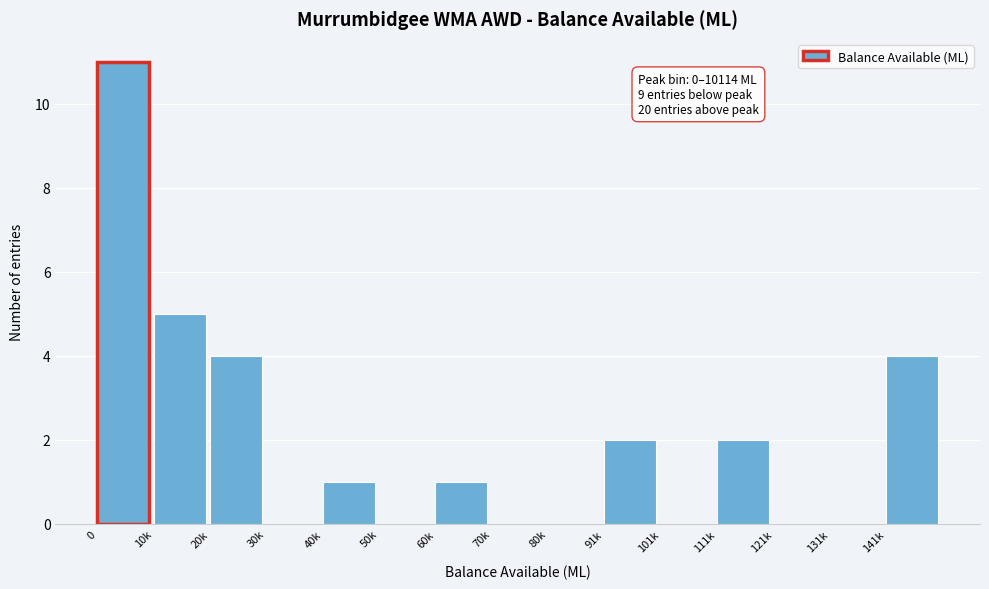

Reading left to right, list all the values displayed in this chart.

0=11	10k=5	20k=4	30k=0	40k=1	50k=0	60k=1	70k=0	80k=0	91k=2	101k=0	111k=2	121k=0	131k=0	141k=4